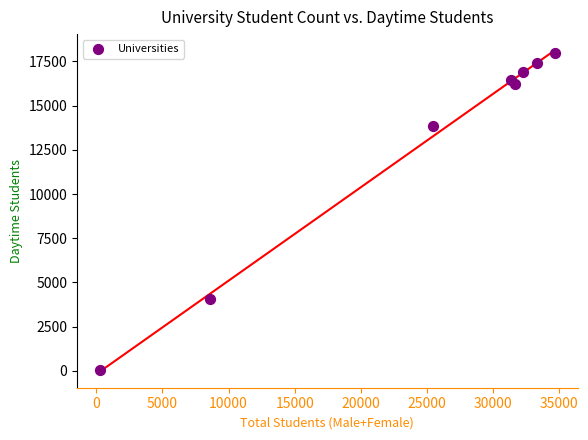

What is the range of Y values (max minus min)?

17950